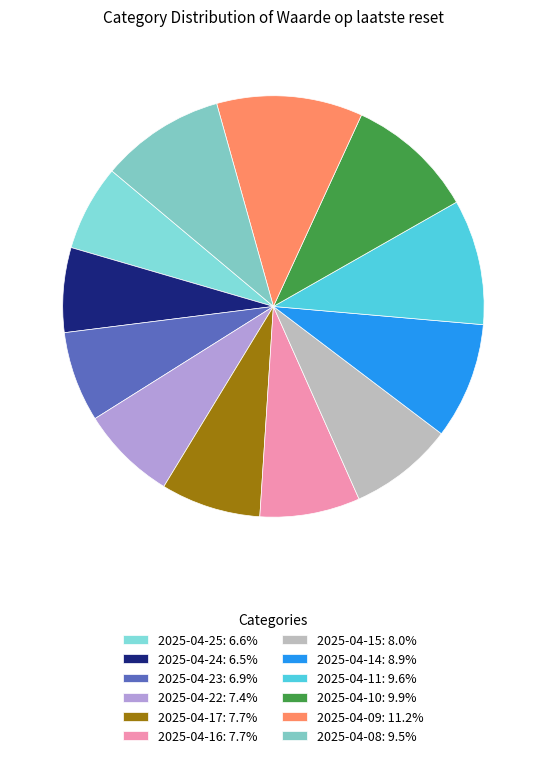

The 2025-04-09 slice represents 11% of the pie. True or false?

True